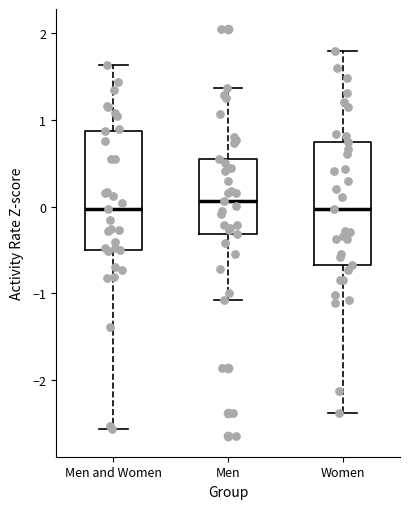

Reading left to right, read every box against the y-axis: the position of its median line, the range the box covers, and the ends of its whiskers. The values are not printed on the chart, so give them approximately, as read against the axis.

Men and Women: median 0.0, box -0.5 to 0.9, whiskers -2.6 to 1.6
Men: median 0.1, box -0.3 to 0.6, whiskers -1.1 to 1.4
Women: median 0.0, box -0.7 to 0.7, whiskers -2.4 to 1.8